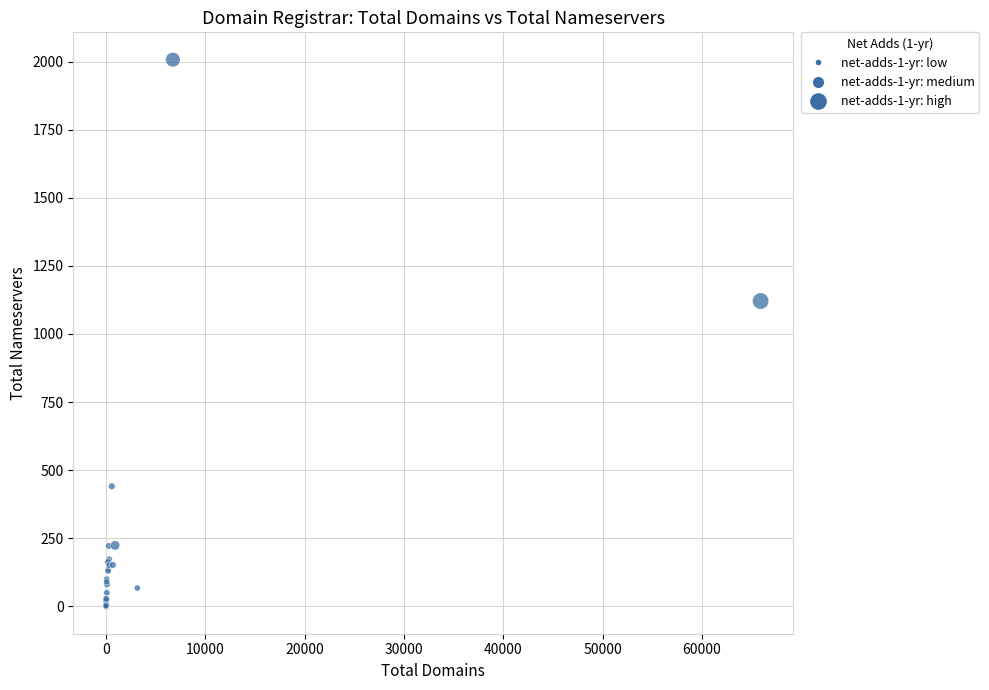

What Y value in the scatter plot is closest to 1003?

1121